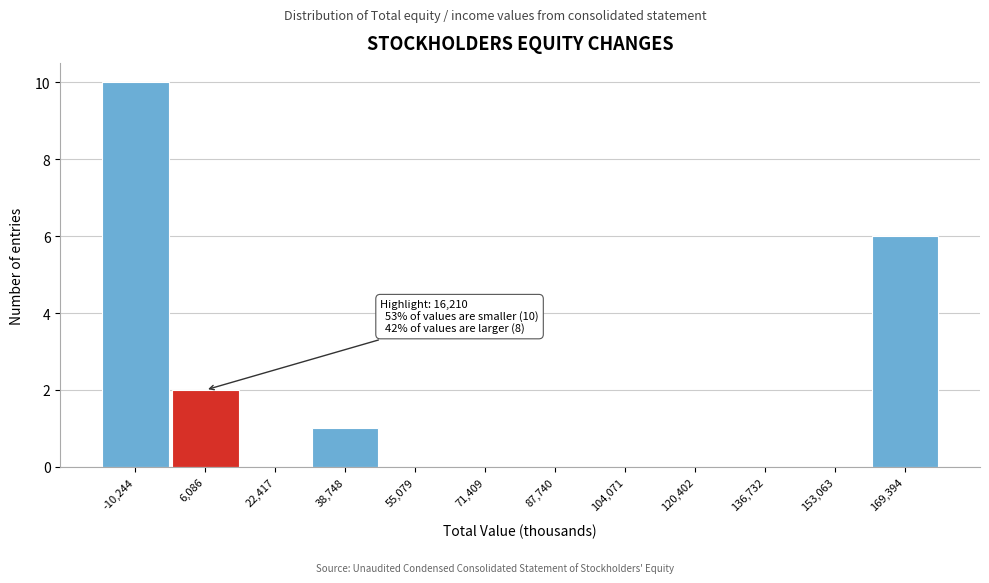

Reading right to left, transcribe all the data shown in this chart.

169,394=6	153,063=0	136,732=0	120,402=0	104,071=0	87,740=0	71,409=0	55,079=0	38,748=1	22,417=0	6,086=2	-10,244=10